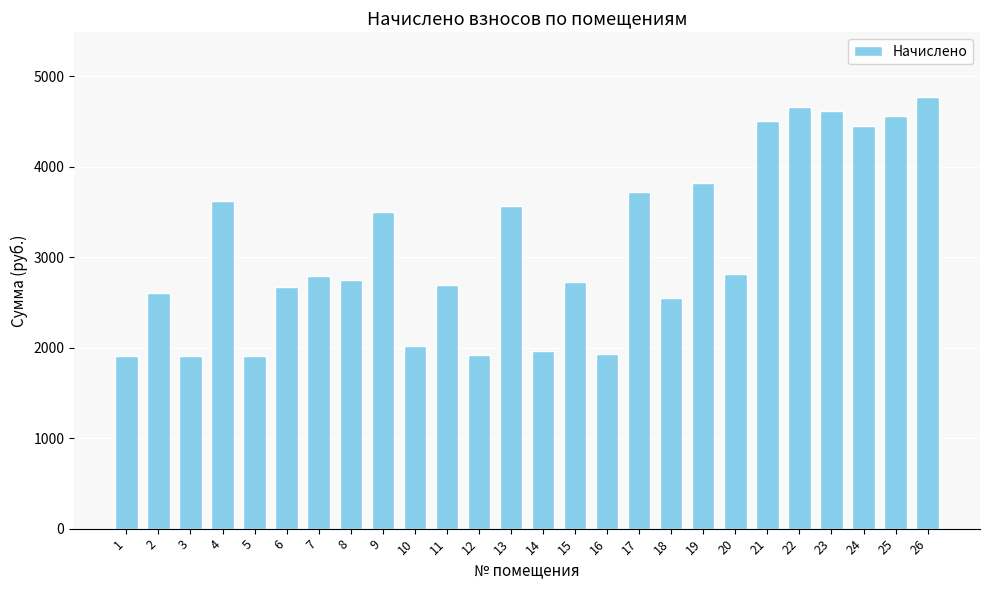

What is the smallest value displayed?

1908.0